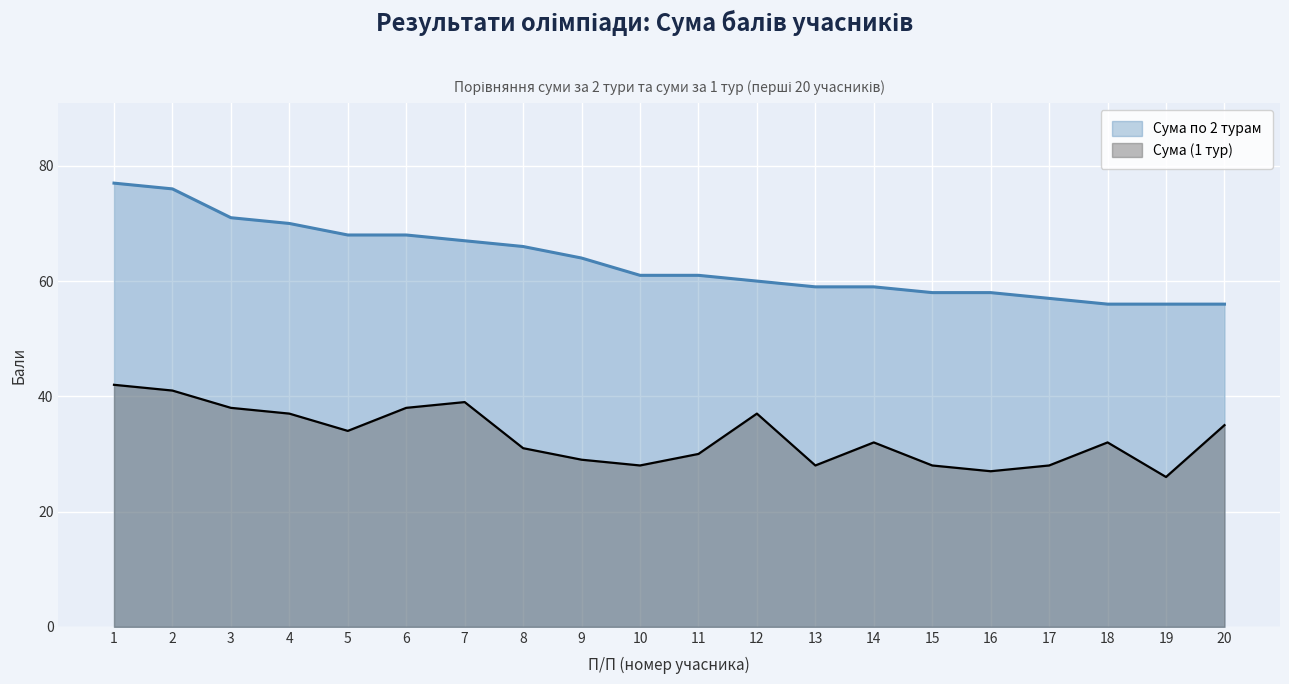

What is the difference between the highest and lowest values at 4?

33